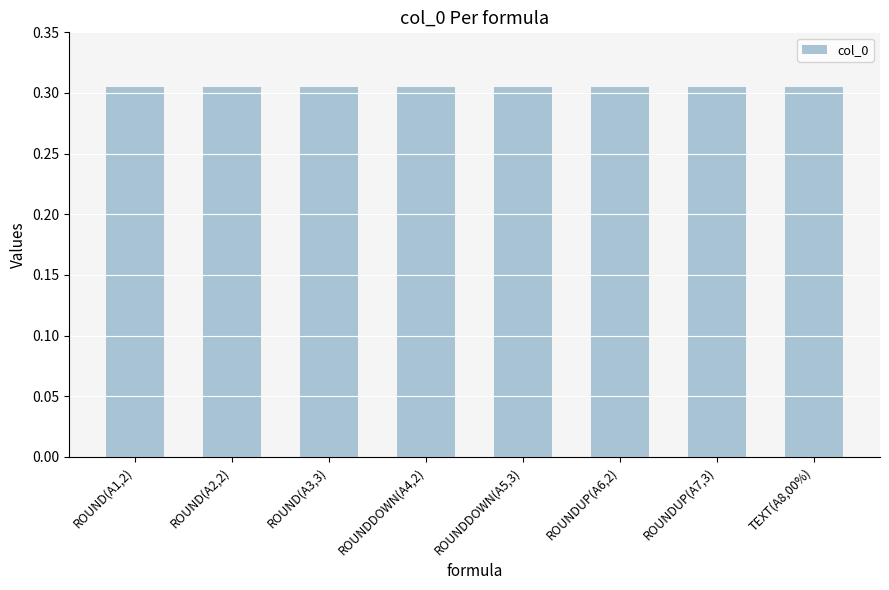

Count the values in the range 0 to 1.

8